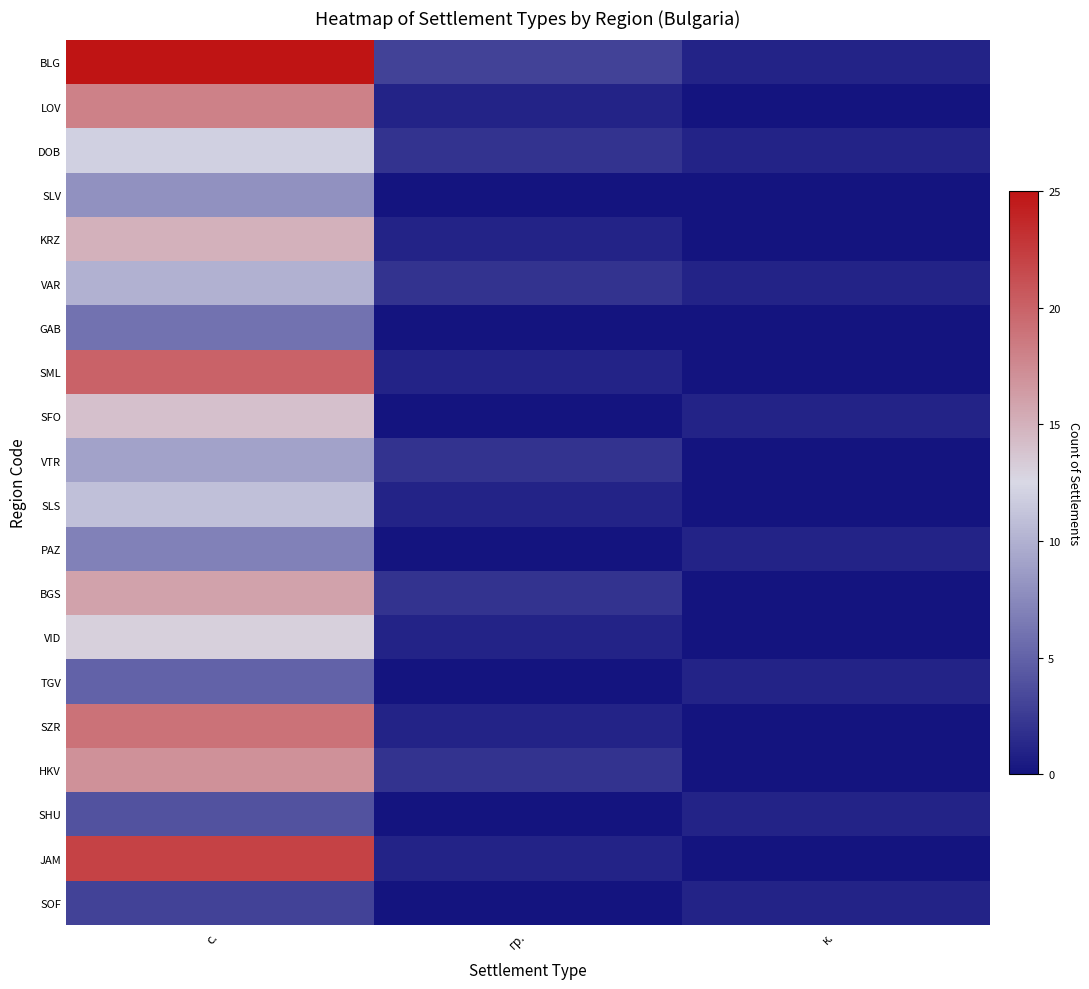

How many categories are shown in the chart?

3